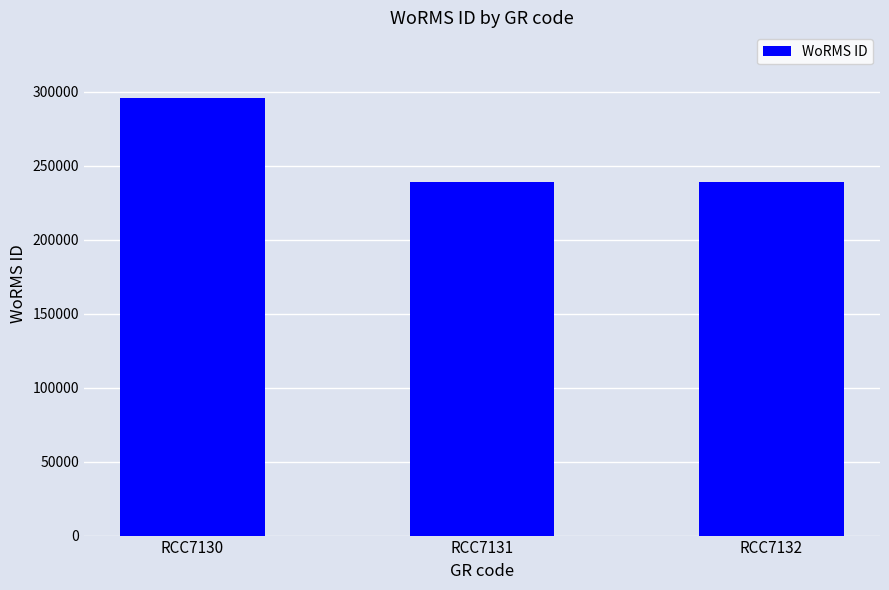

The chart shows a value of 344561 at RCC7131. True or false?

False